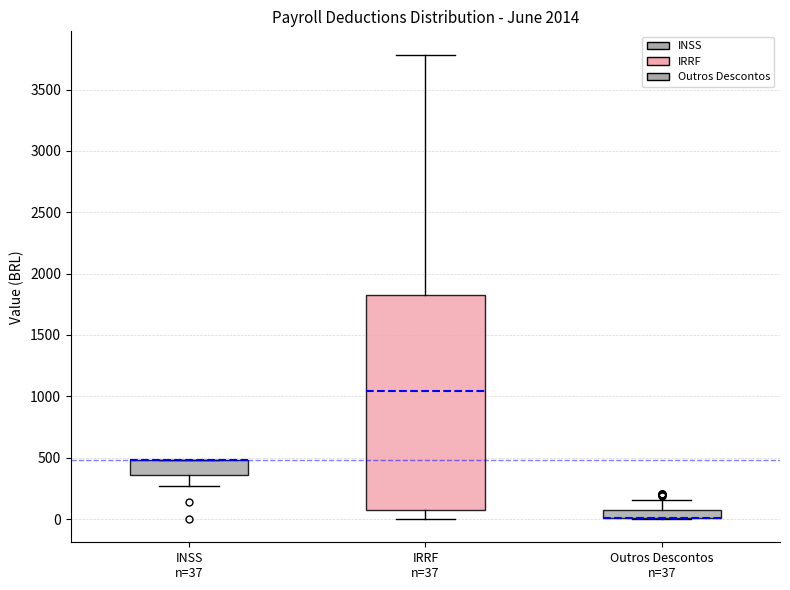

Comparing the boxes themselves (not the whiskers), which one is the tallest?

IRRF n=37